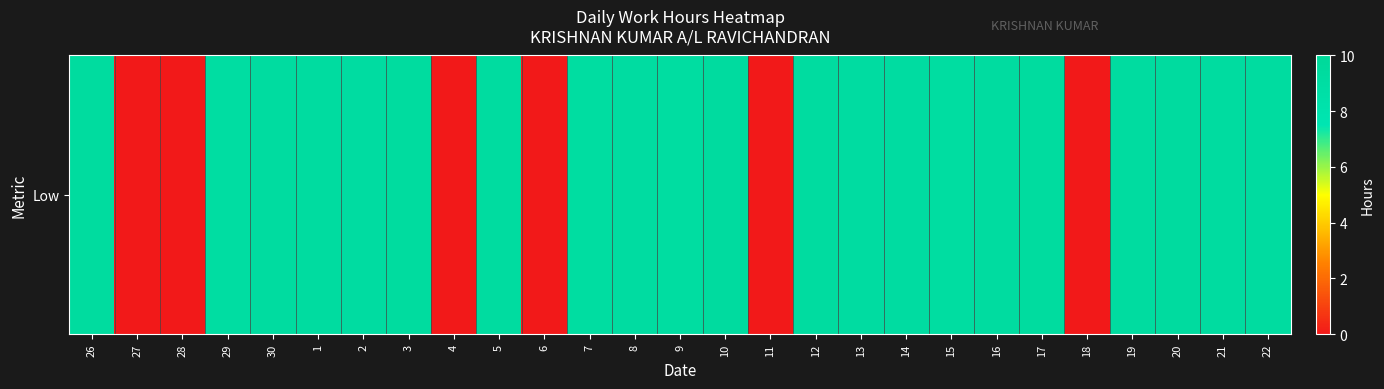

The chart shows a value of 9.2 at 22. True or false?

True